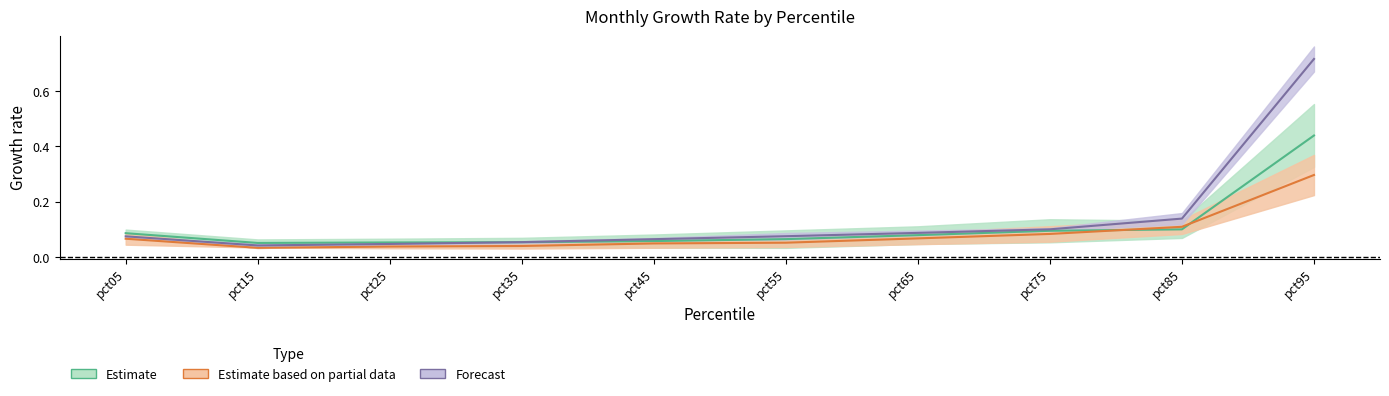

In Mar, how many points are lower than both neighbors (excluding endpoints)?

1